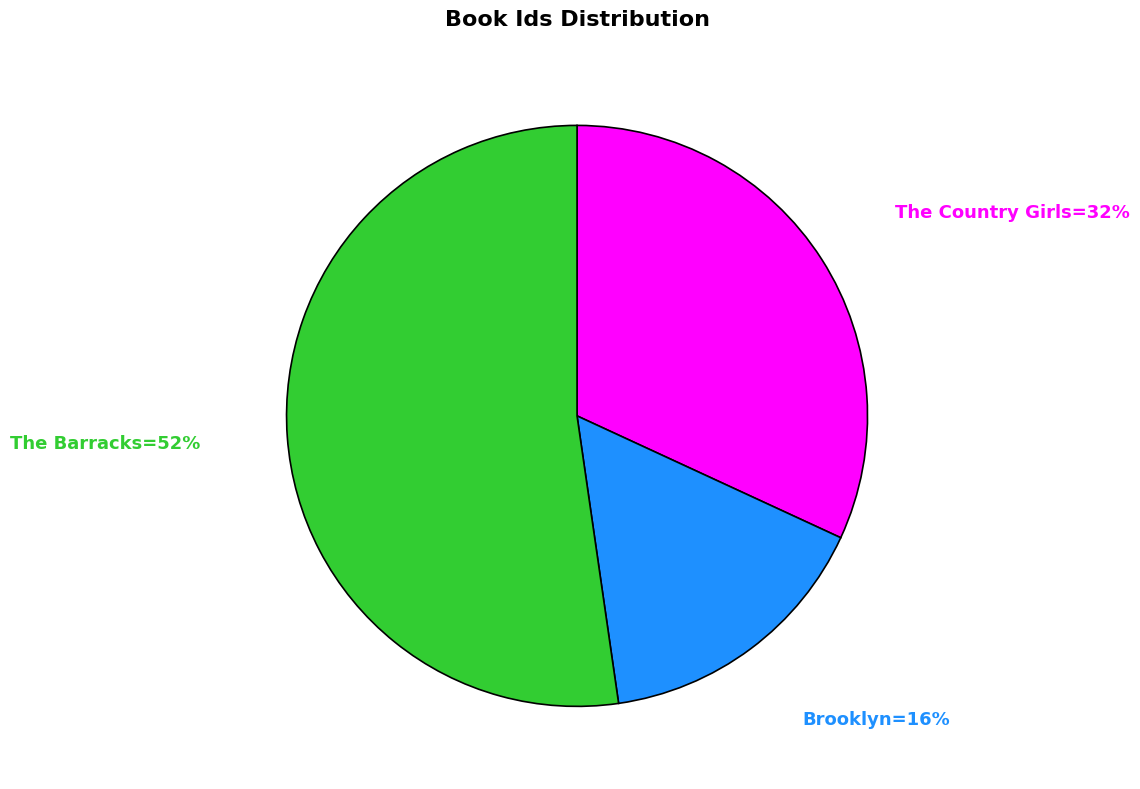

To the nearest percent, what is the average slice percentage?

33%